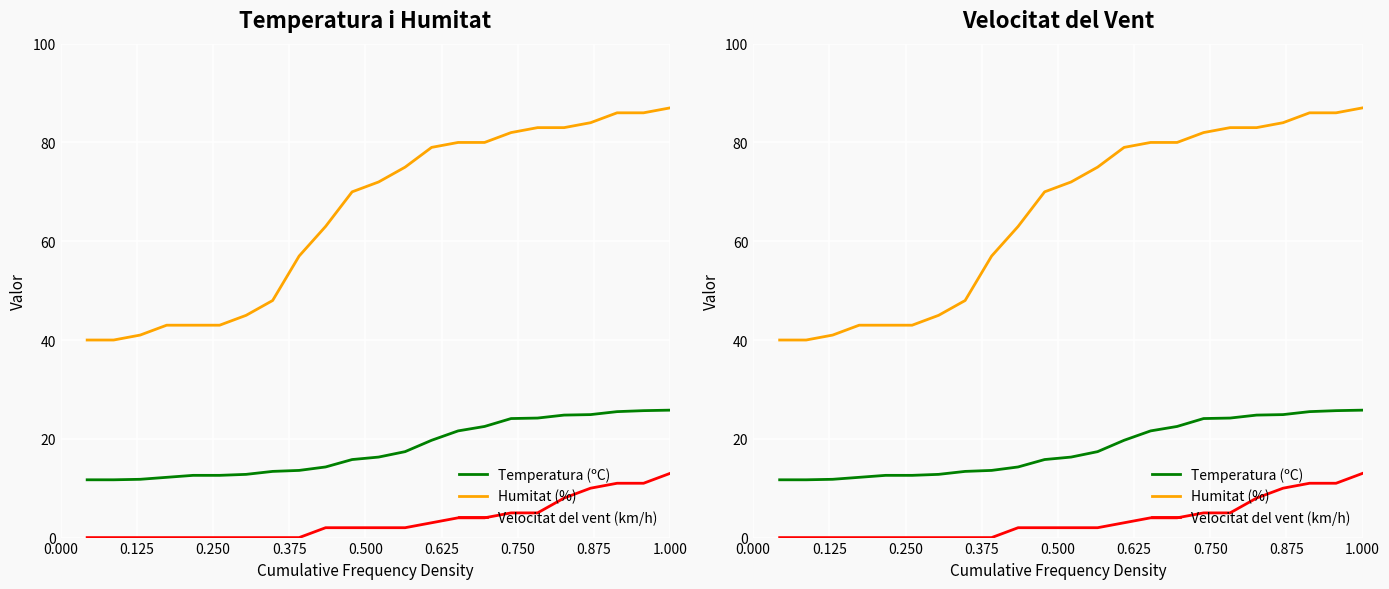

True or false: Velocitat del vent (km/h) and Humitat (%) cross at least once.

False